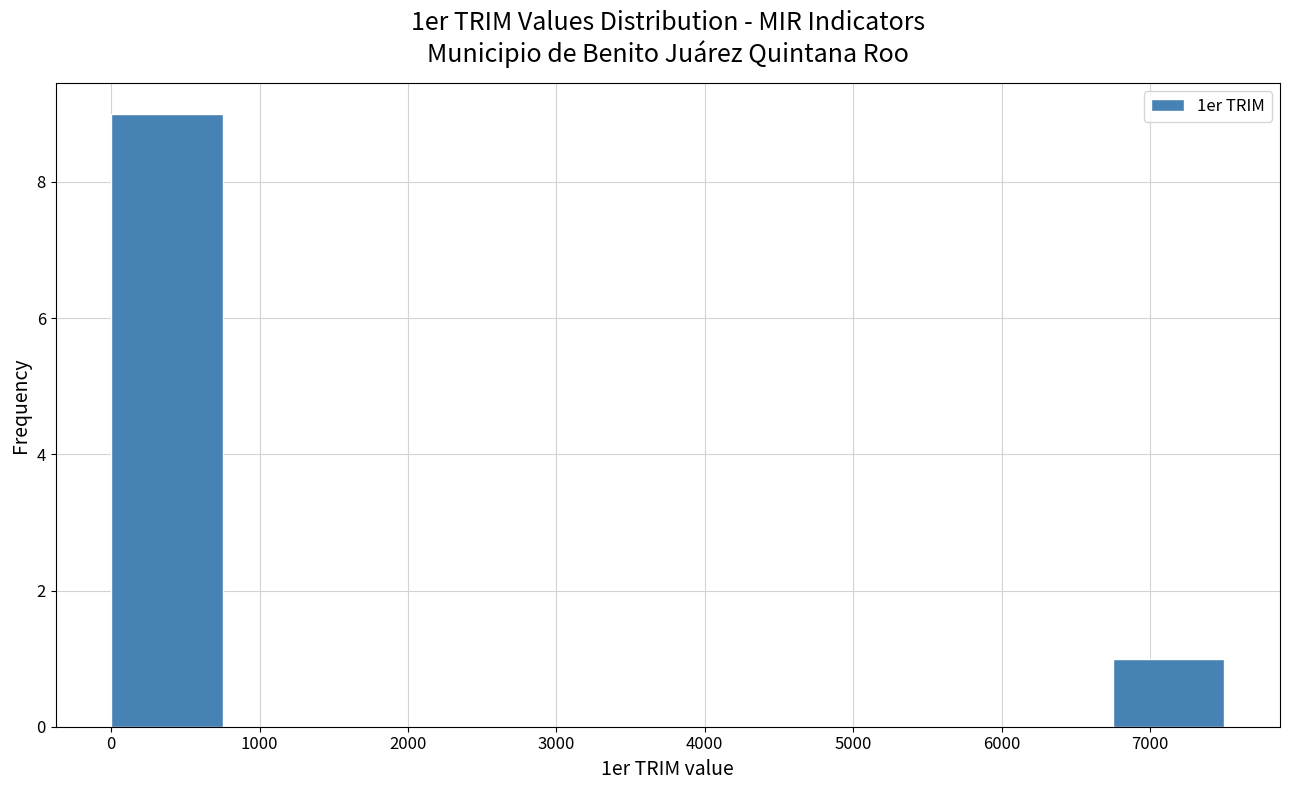

Over which range of the x-axis is the bar tallest?

0 to 800